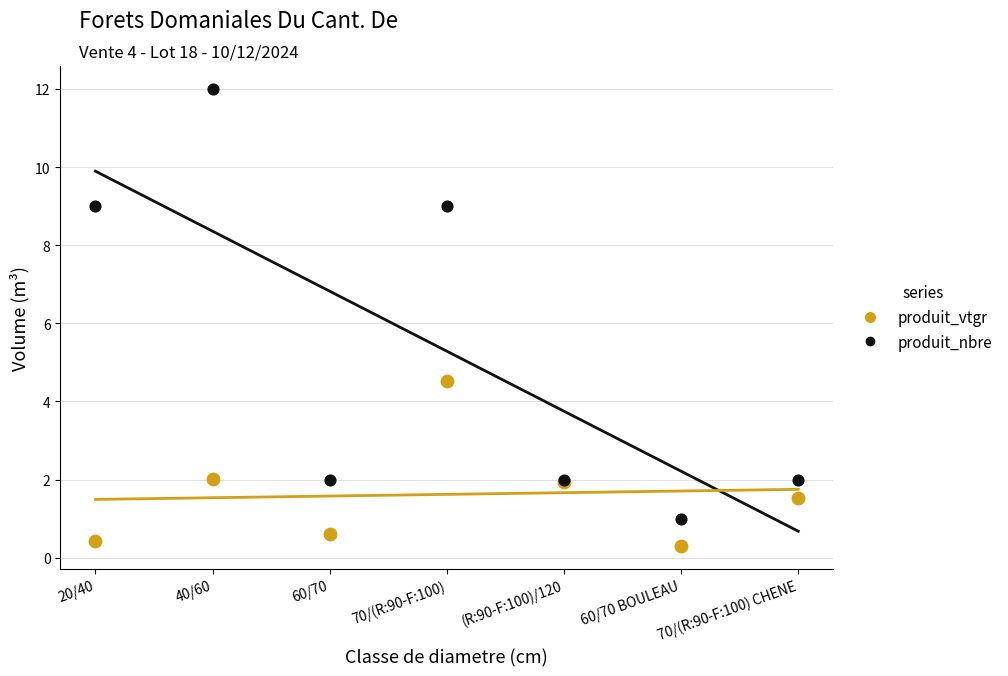

Which series contains the lowest Y value?

produit_vtgr